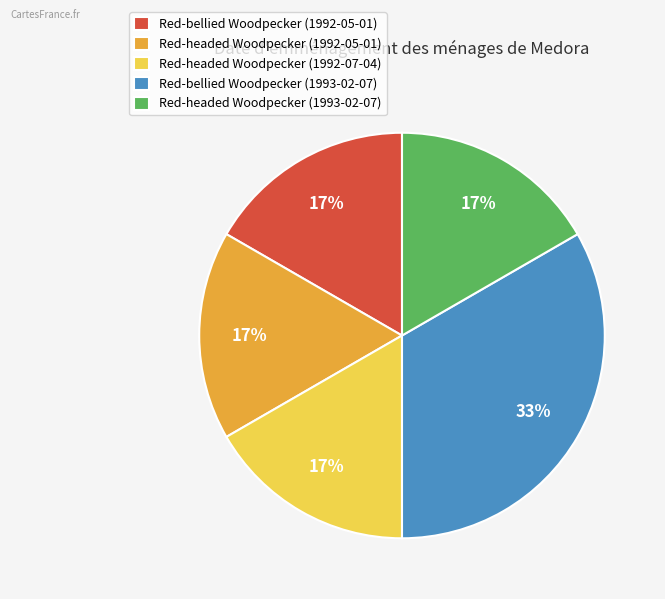

Between Red-bellied Woodpecker (1993-02-07) and Red-headed Woodpecker (1992-07-04), which is larger?

Red-bellied Woodpecker (1993-02-07)